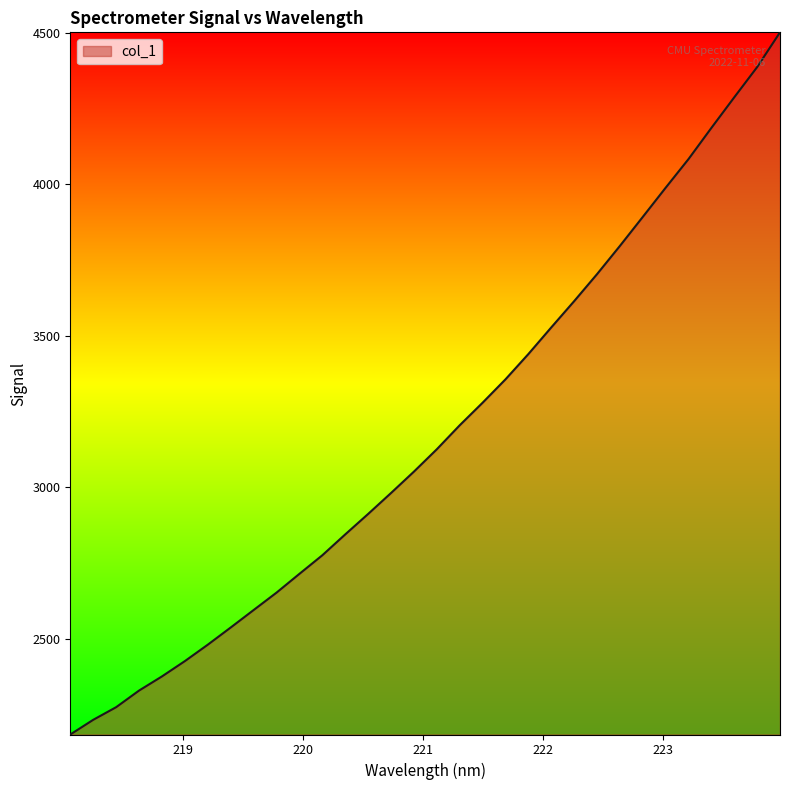

What is the greatest value displayed?

4501.5